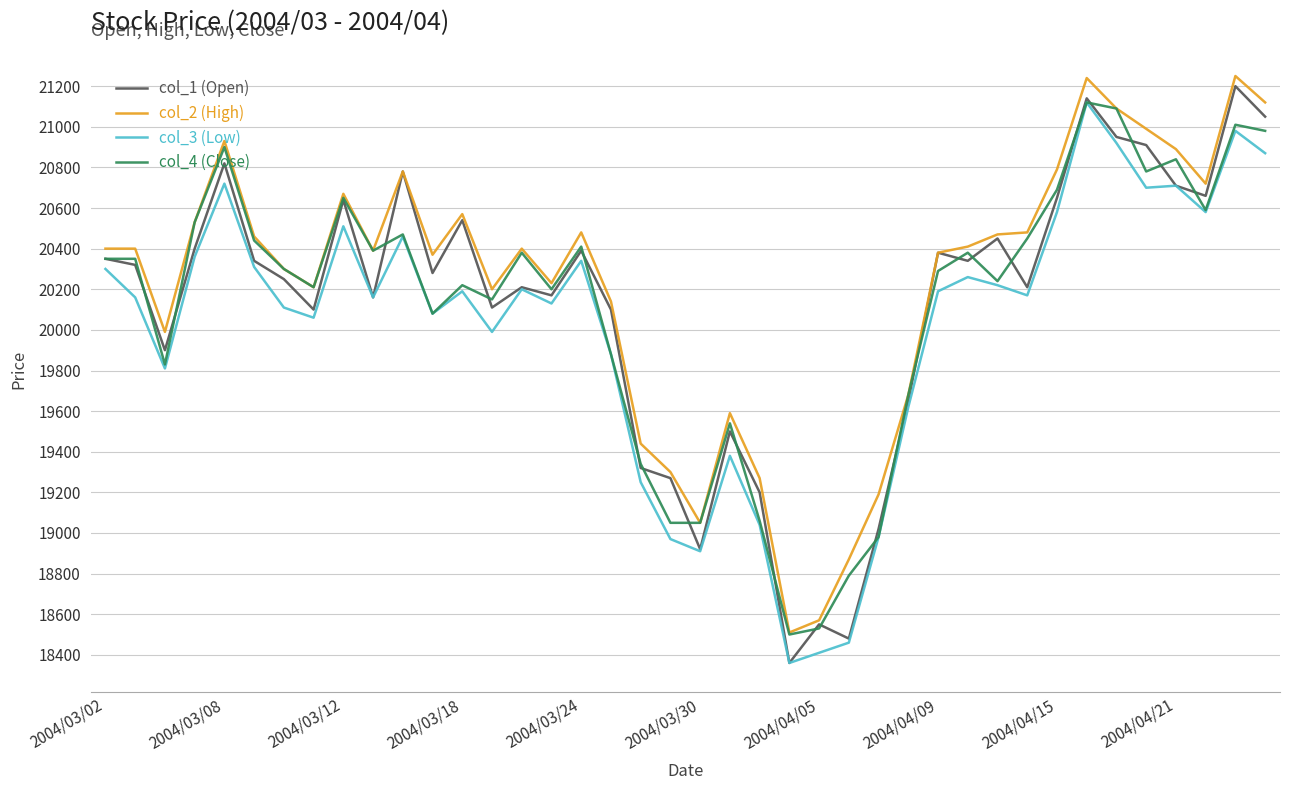

What is the smallest value displayed?

18360